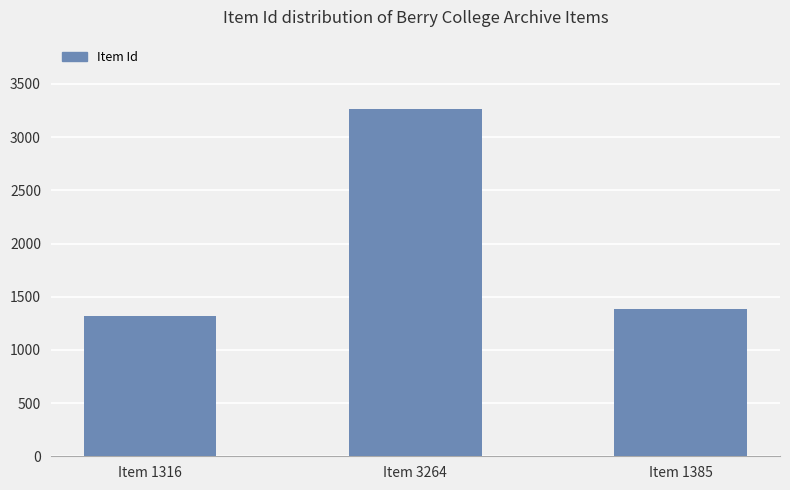

True or false: the data shows 800 at Item 1316.

False